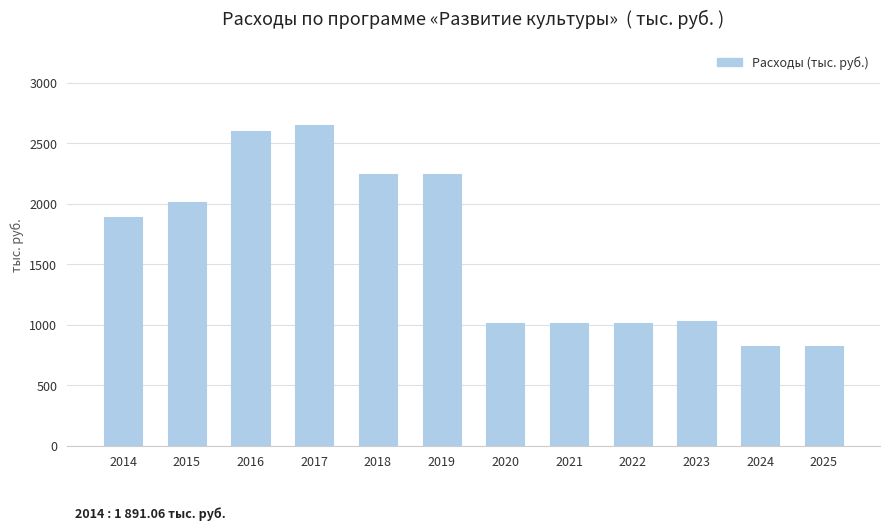

What is the sum of the values at 2021 and 2023?

2050.0